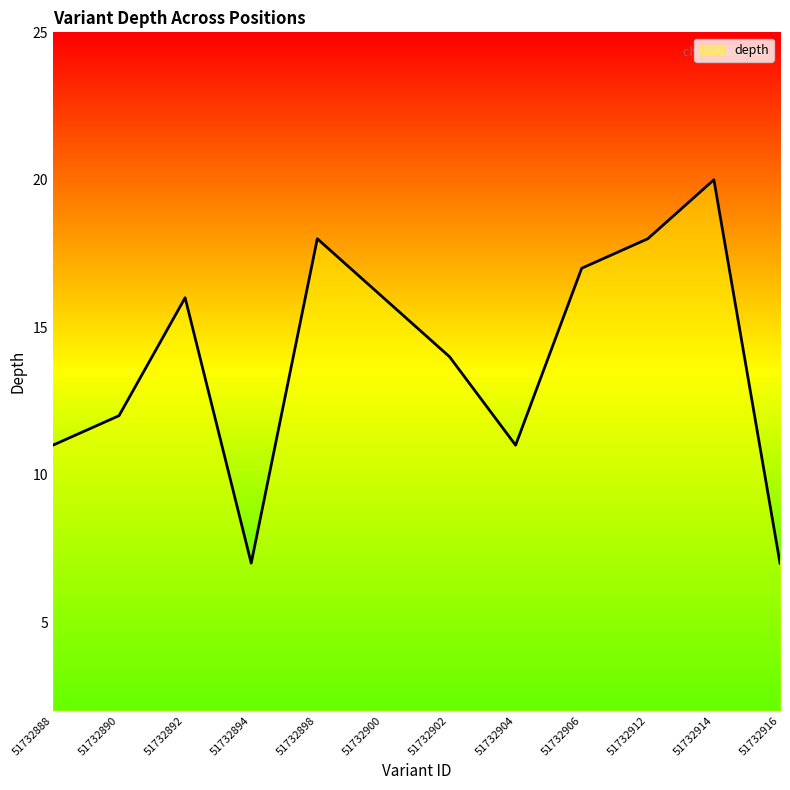

Between 51732916 and 51732892, which is larger?

51732892